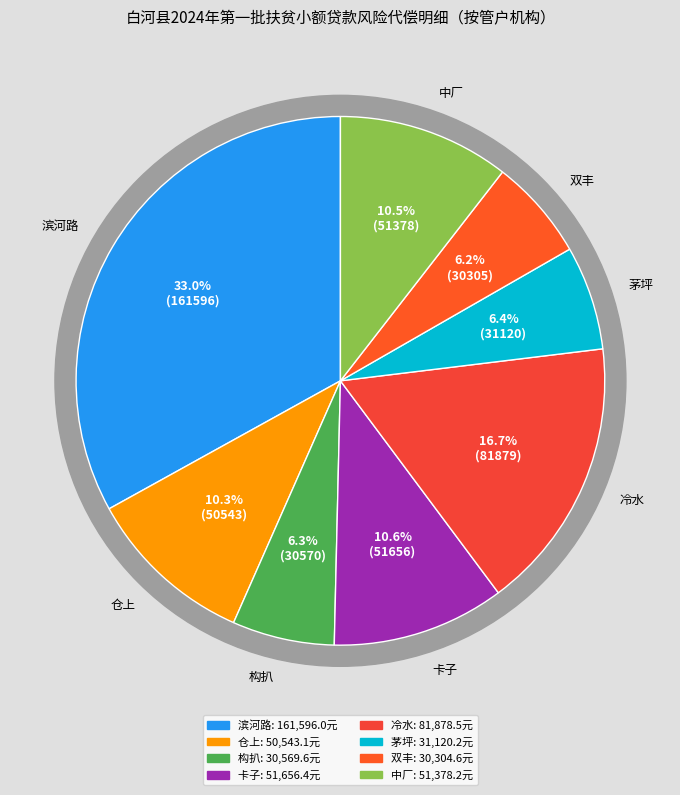

What is the change in value from 仓上 to 双丰?

-20238.5